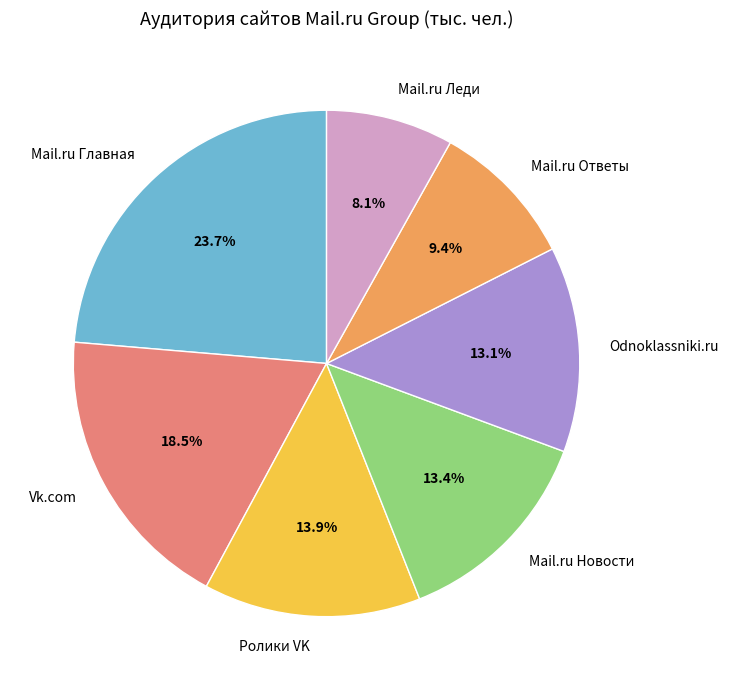

Which has a higher value, Mail.ru Новости or Vk.com?

Vk.com